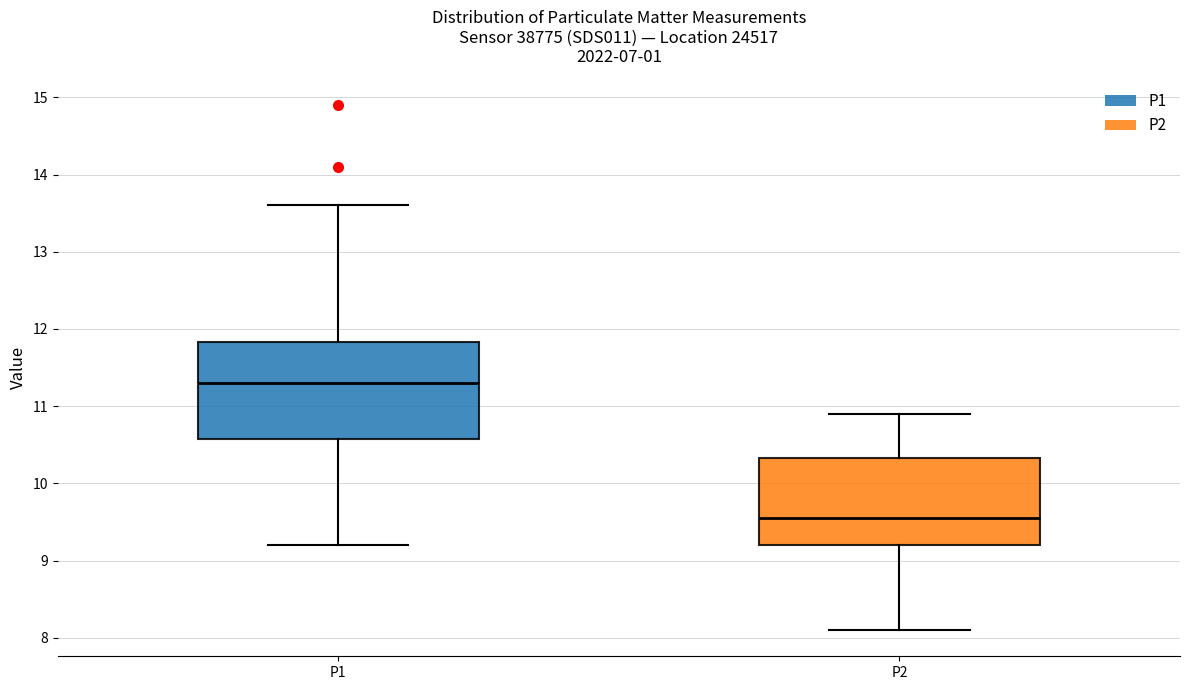

Which box's median line is the lowest?

P2